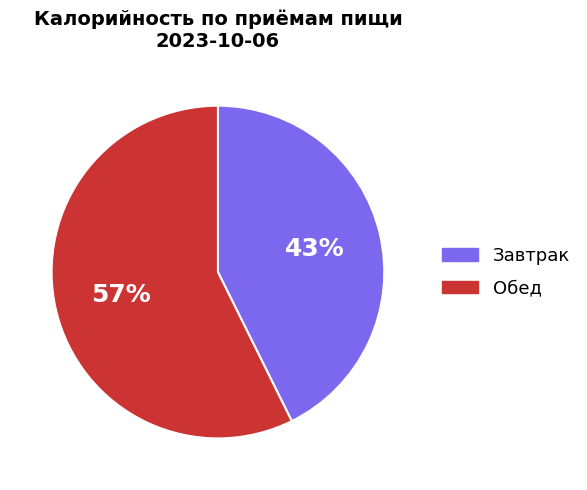

Which slice is the smallest?

Завтрак